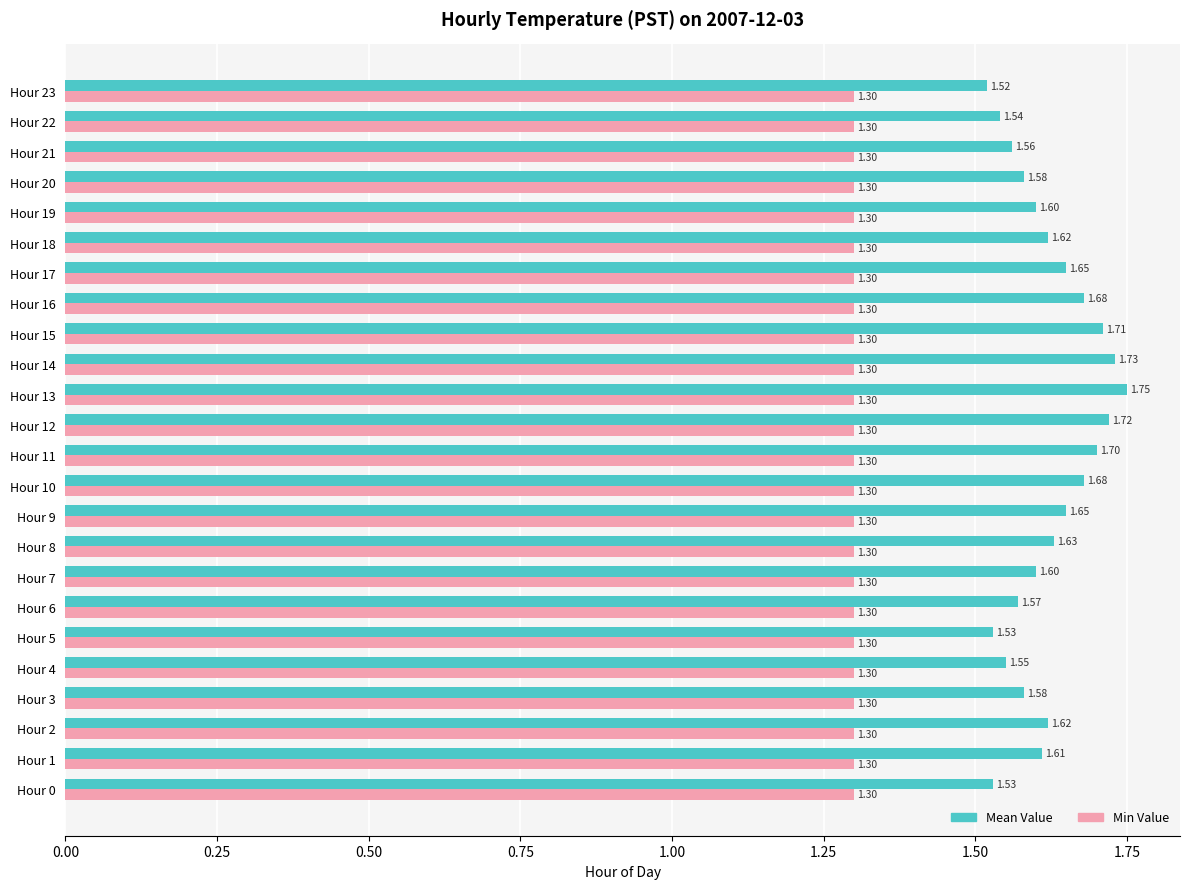

What is the average value of the Mean Value series?

1.6